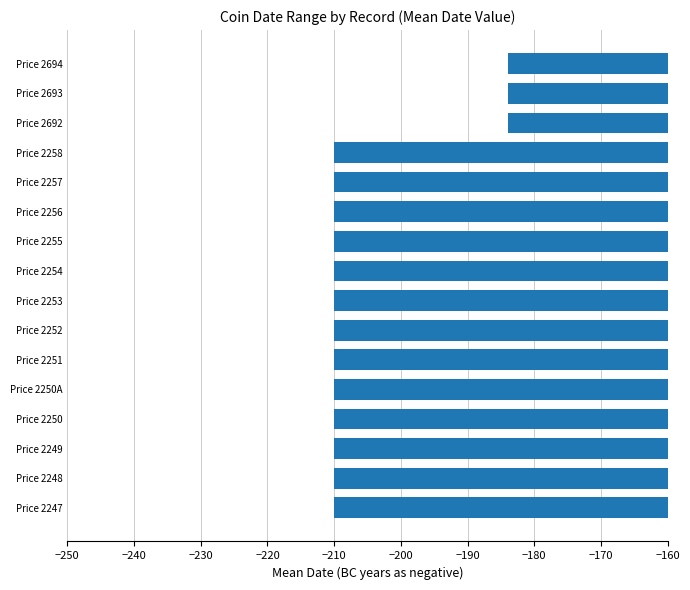

Between Price 2257 and Price 2693, which is larger?

Price 2693